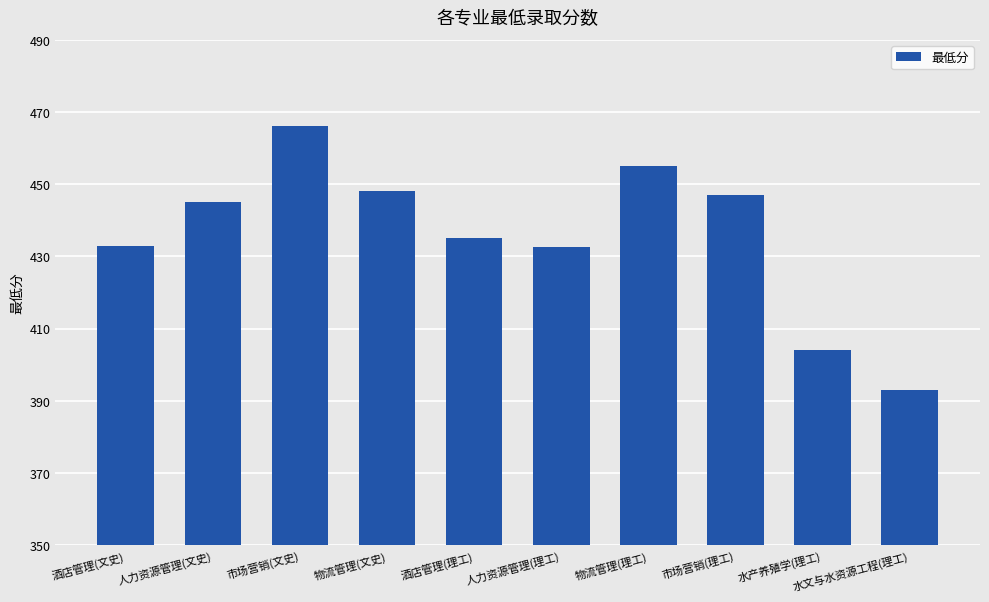

What is the sum of all values?

4358.5